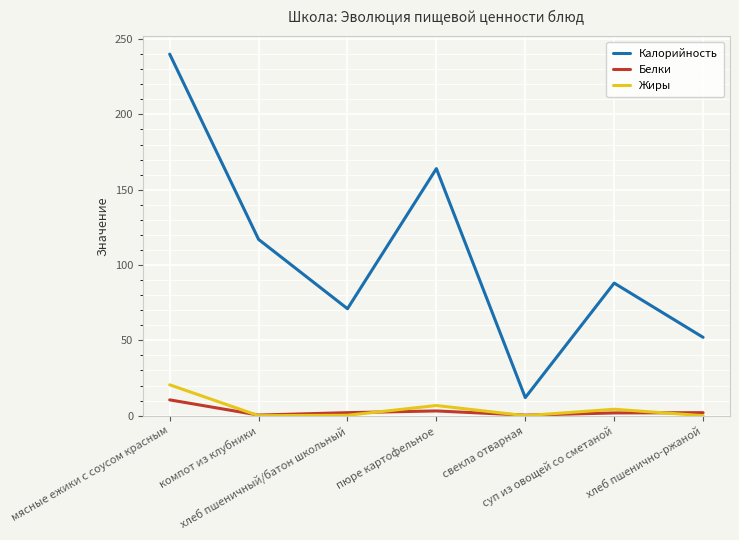

Rank the series by their maximum value, from lowest to highest.

Белки, Жиры, Калорийность